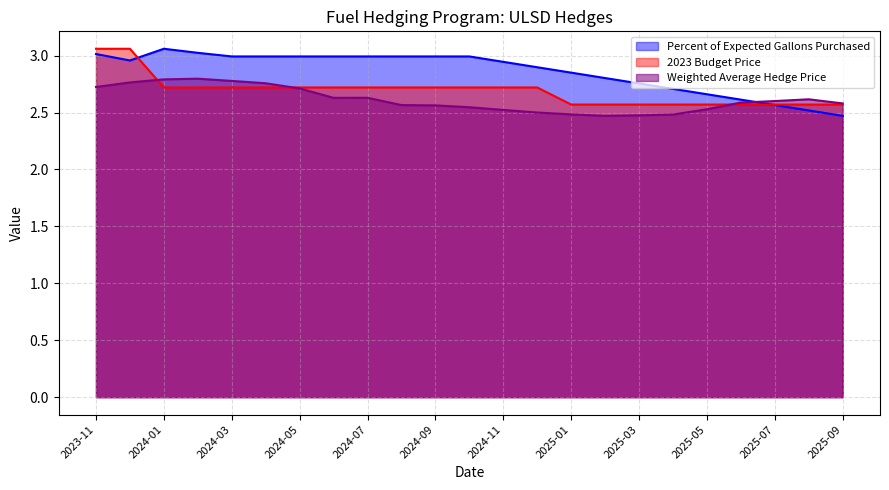

What is the smallest value displayed?

2.5